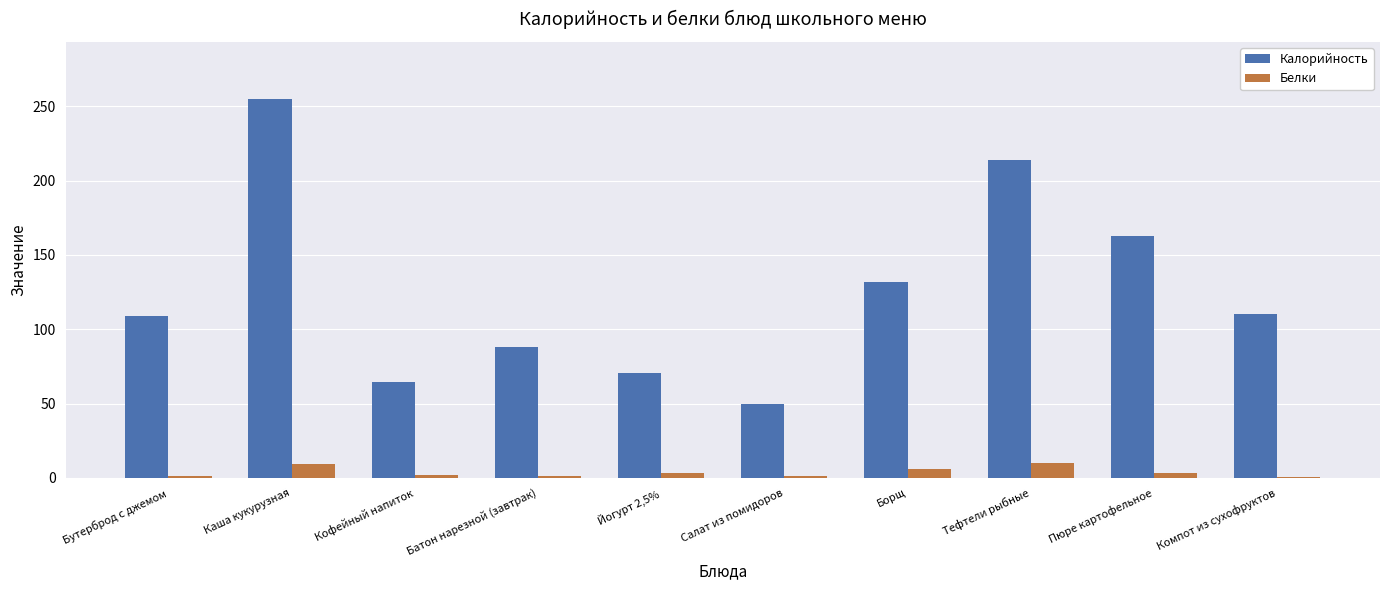

Which category has the highest value across all series?

Каша кукурузная